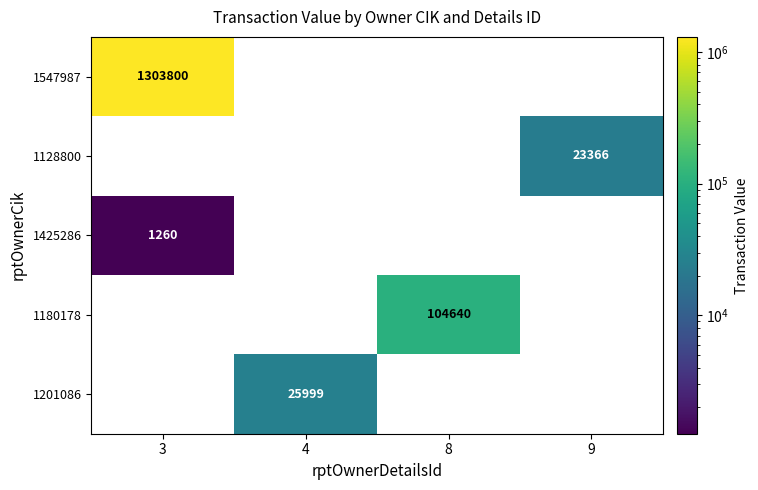

True or false: 1128800 has a value of 0 at 4.

True